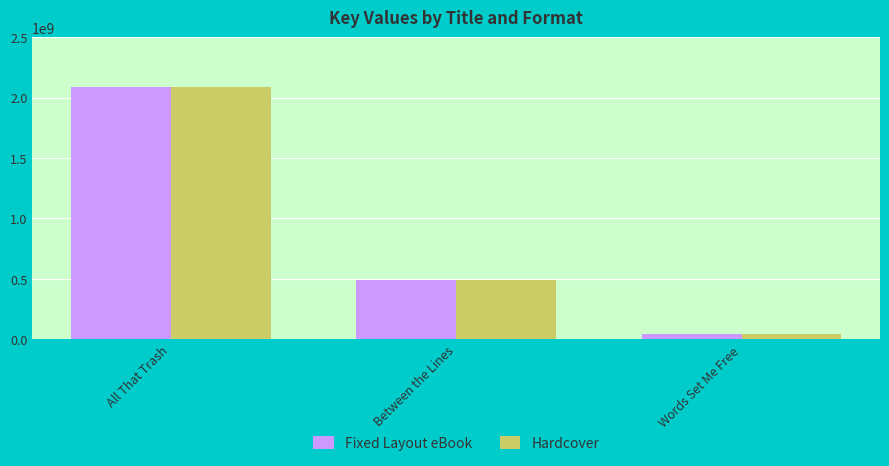

List the labels in order of Fixed Layout eBook value, largest first.

All That Trash, Between the Lines, Words Set Me Free